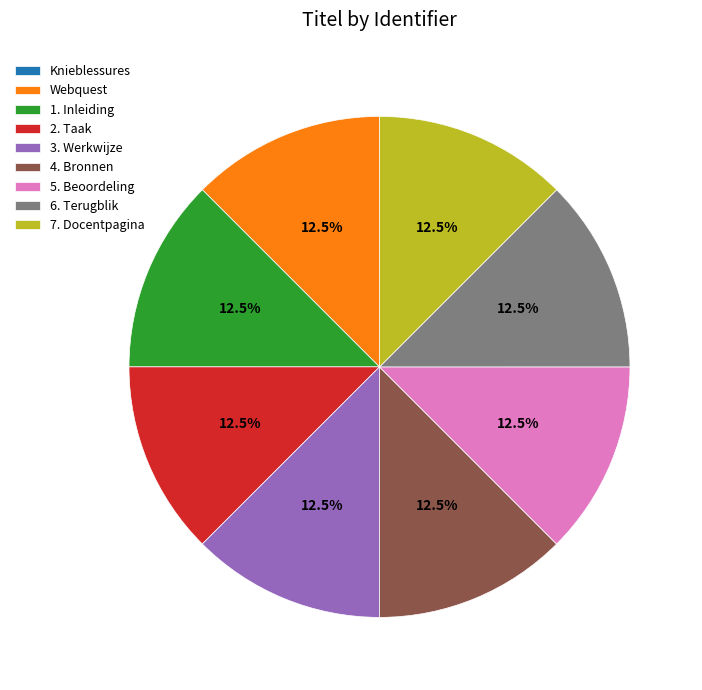

Does any single category account for the majority?

No